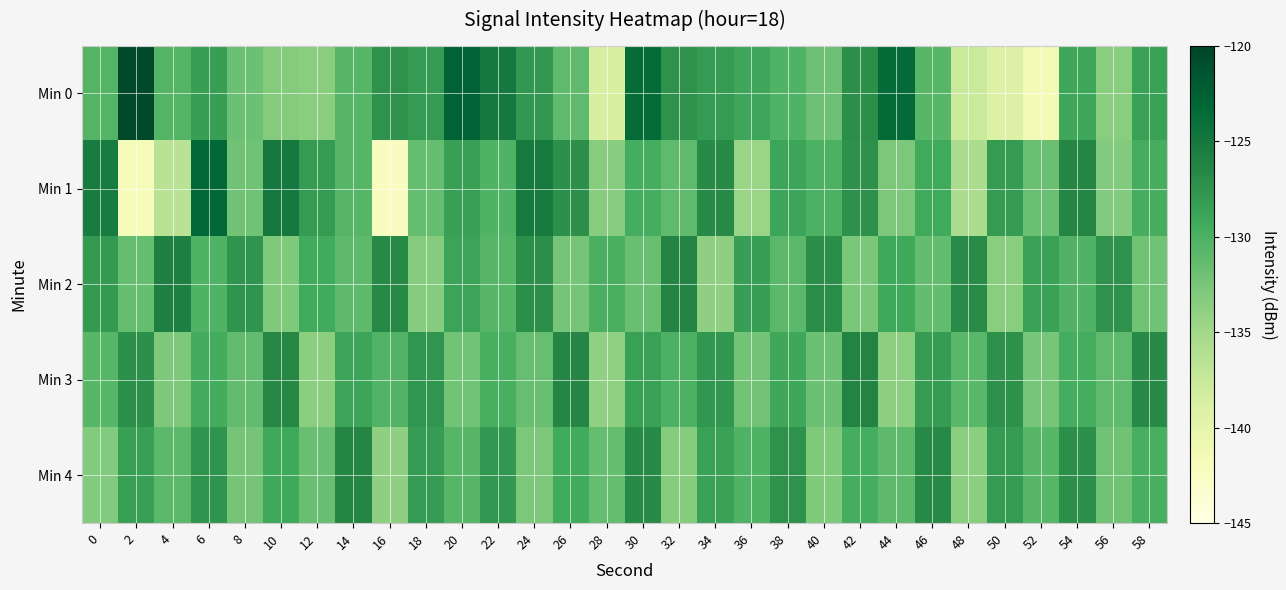

Reading left to right, transcribe all the data shown in this chart.

Min 0: 0=-130.5	2=-120.6	4=-130.5	6=-128.3	8=-131.9	10=-133.2	12=-133.5	14=-130.6	16=-127.5	18=-128.1	20=-122.8	22=-125.0	24=-127.9	26=-131.1	28=-138.7	30=-123.6	32=-127.5	34=-128.2	36=-129.0	38=-130.2	40=-132.0	42=-127.2	44=-123.5	46=-130.7	48=-137.7	50=-139.1	52=-141.3	54=-129.1	56=-133.5	58=-128.7
Min 1: 0=-125.4	2=-141.7	4=-136.6	6=-123.3	8=-132.1	10=-125.1	12=-128.1	14=-130.6	16=-142.4	18=-131.5	20=-128.5	22=-130.2	24=-125.1	26=-127.3	28=-133.4	30=-129.6	32=-131.2	34=-126.8	36=-134.5	38=-128.9	40=-130.1	42=-127.4	44=-132.7	46=-129.3	48=-135.6	50=-128.2	52=-131.8	54=-126.5	56=-133.1	58=-129.7
Min 2: 0=-128.1	2=-131.5	4=-125.8	6=-130.2	8=-127.6	10=-132.9	12=-129.4	14=-131.1	16=-126.7	18=-133.3	20=-128.8	22=-130.6	24=-127.2	26=-132.4	28=-129.9	30=-131.7	32=-126.3	34=-133.8	36=-128.4	38=-130.9	40=-127.1	42=-132.6	44=-129.2	46=-131.4	48=-126.9	50=-133.5	52=-128.7	54=-130.3	56=-127.5	58=-132.1
Min 3: 0=-130.7	2=-127.3	4=-132.8	6=-129.5	8=-131.3	10=-126.6	12=-133.6	14=-128.9	16=-130.4	18=-127.7	20=-132.2	22=-129.8	24=-131.6	26=-126.4	28=-133.9	30=-128.6	32=-130.1	34=-127.8	36=-132.3	38=-129.1	40=-131.9	42=-126.2	44=-133.7	46=-128.3	48=-130.8	50=-127.4	52=-132.5	54=-129.6	56=-131.2	58=-126.8
Min 4: 0=-133.1	2=-128.5	4=-130.9	6=-127.6	8=-132.4	10=-129.2	12=-131.7	14=-126.5	16=-133.8	18=-128.3	20=-130.6	22=-127.9	24=-132.7	26=-129.4	28=-131.5	30=-126.8	32=-133.3	34=-128.7	36=-130.2	38=-127.5	40=-132.9	42=-129.6	44=-131.1	46=-126.7	48=-133.6	50=-128.2	52=-130.7	54=-127.3	56=-132.1	58=-129.8